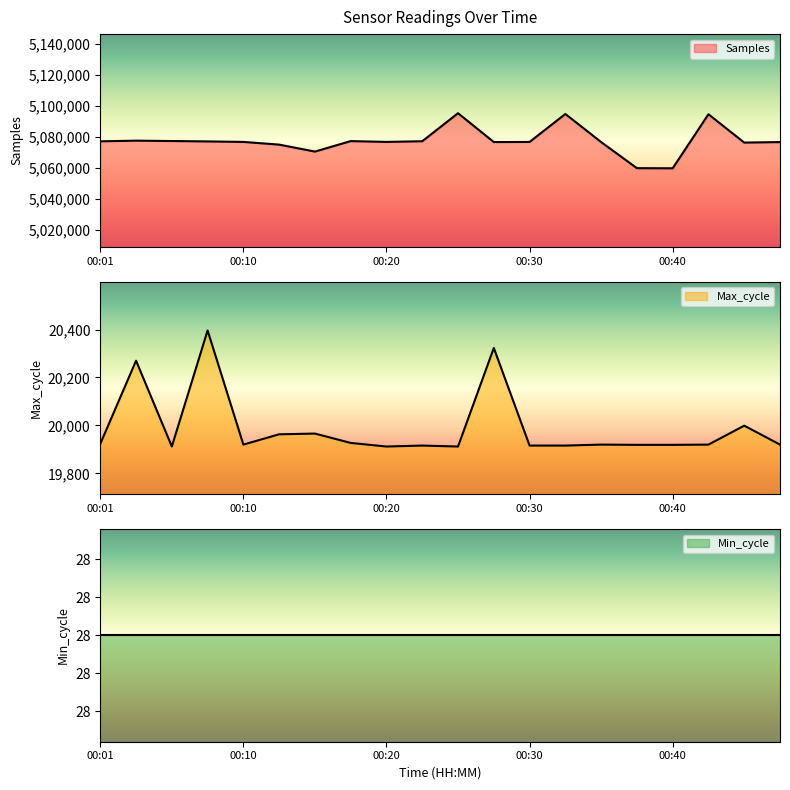

True or false: Max_cycle and Samples cross at least once.

False